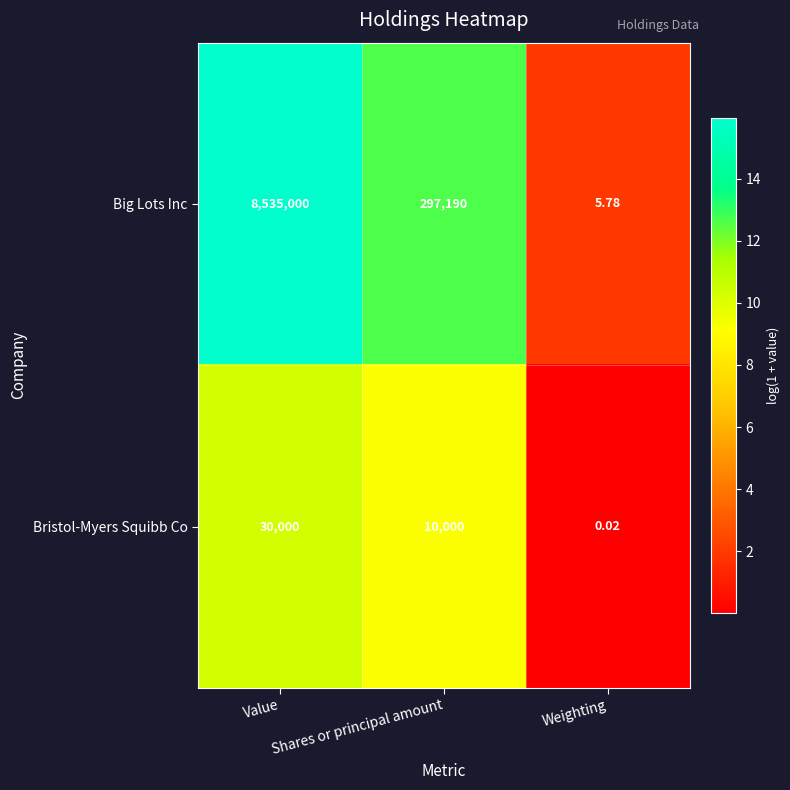

At which category is the sum across all series the highest?

Value